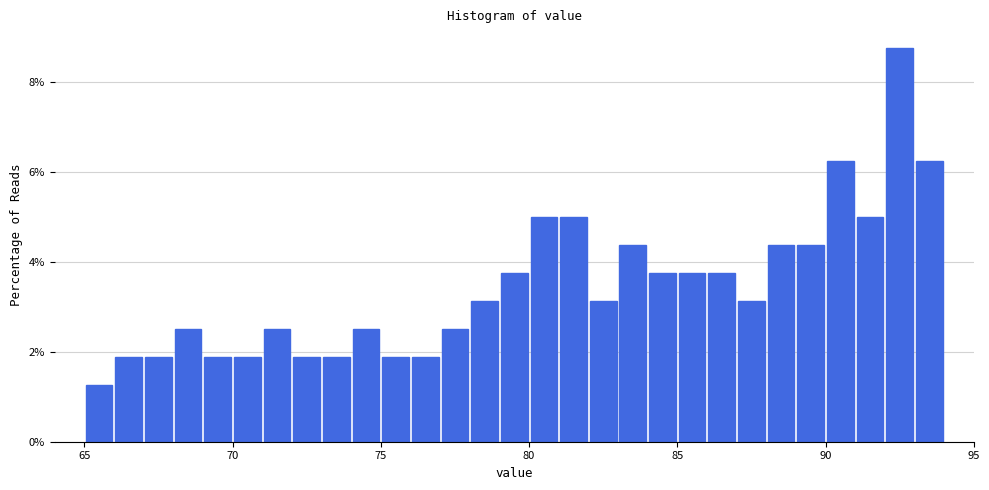

Read against the x-axis, roughly where is the centre of the tallest bar?

92.5